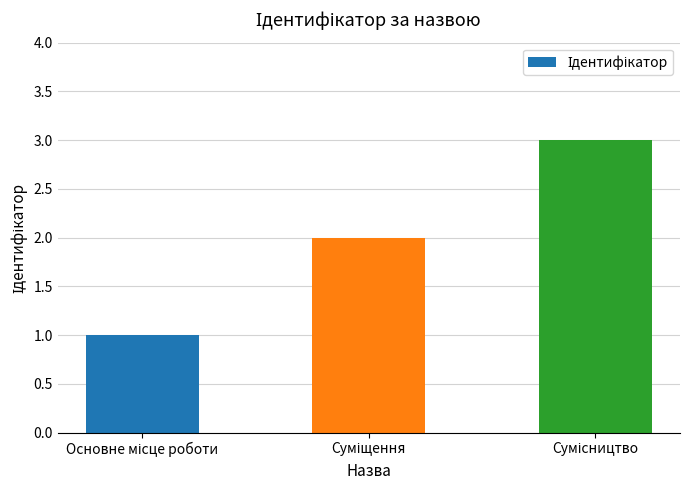

How many values are below 2?

1